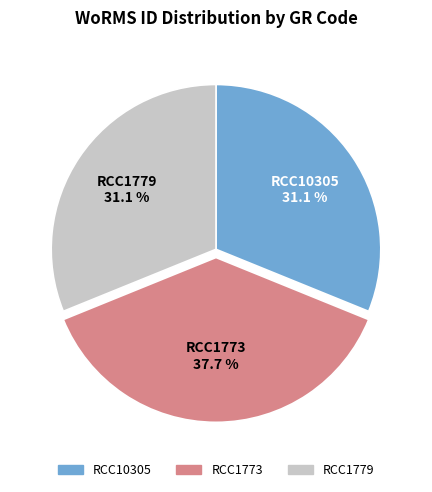

Which has a higher value, RCC1773 or RCC1779?

RCC1773